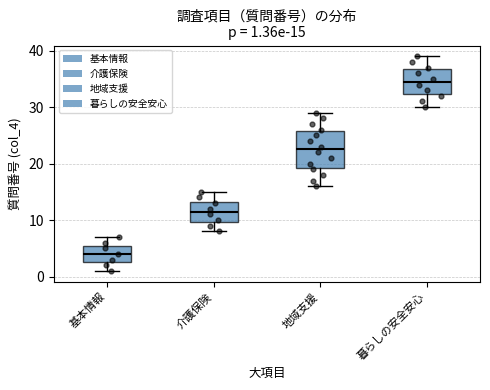

Comparing the boxes themselves (not the whiskers), which one is the tallest?

地域支援